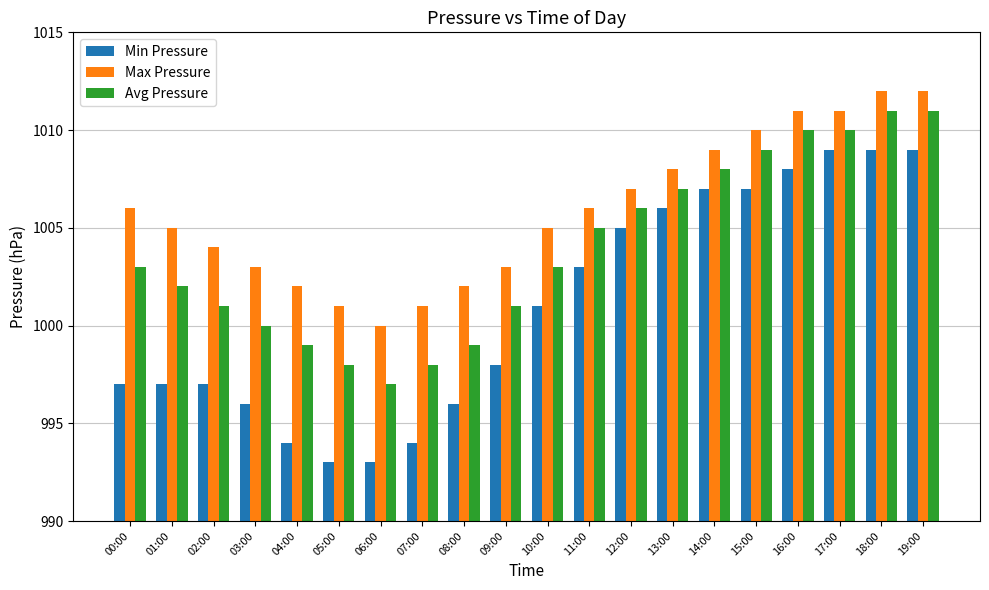

Reading left to right, transcribe all the data shown in this chart.

Min Pressure: 997	997	997	996	994	993	993	994	996	998	1001	1003	1005	1006	1007	1007	1008	1009	1009	1009
Max Pressure: 1006	1005	1004	1003	1002	1001	1000	1001	1002	1003	1005	1006	1007	1008	1009	1010	1011	1011	1012	1012
Avg Pressure: 1003	1002	1001	1000	999	998	997	998	999	1001	1003	1005	1006	1007	1008	1009	1010	1010	1011	1011